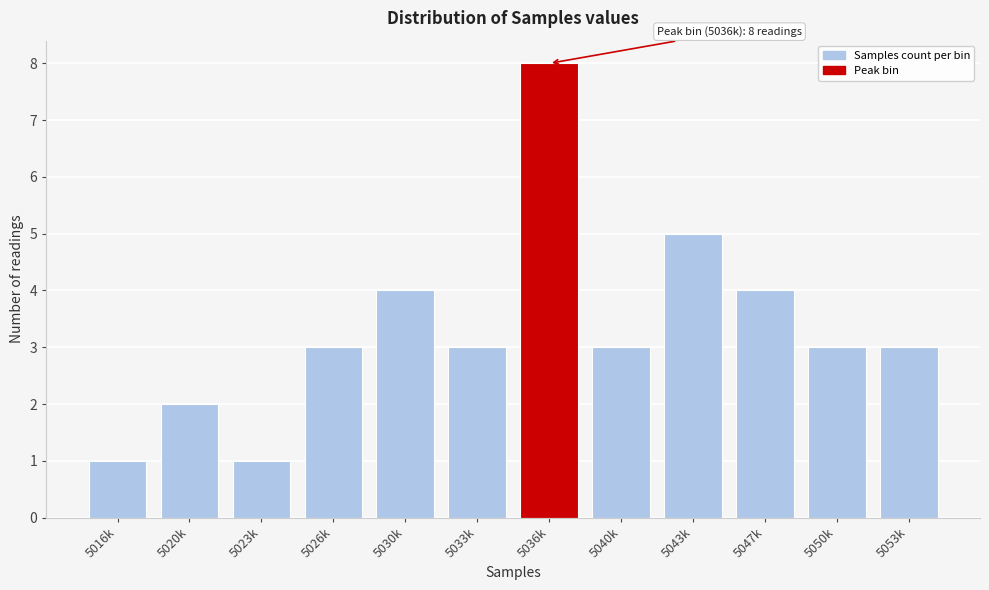

Reading left to right, what are all the values shown in this chart?

1	2	1	3	4	3	8	3	5	4	3	3